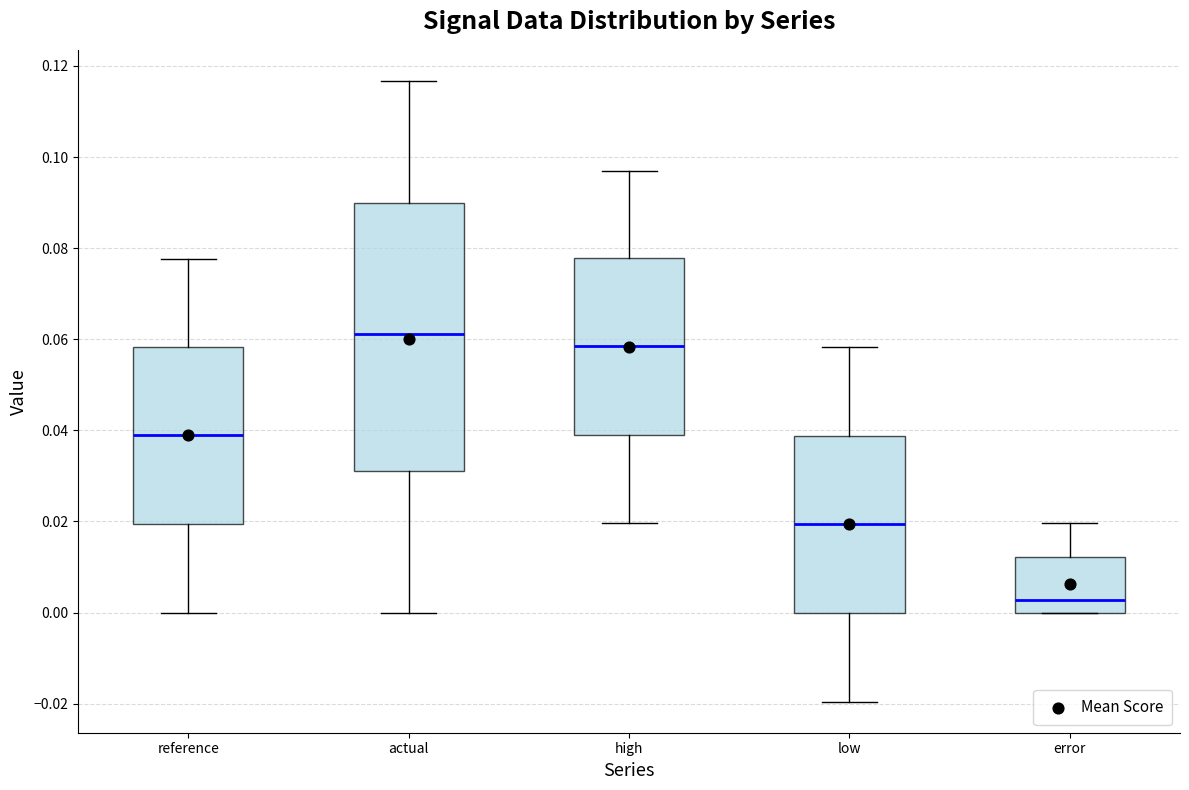

Comparing the boxes themselves (not the whiskers), which one is the tallest?

actual